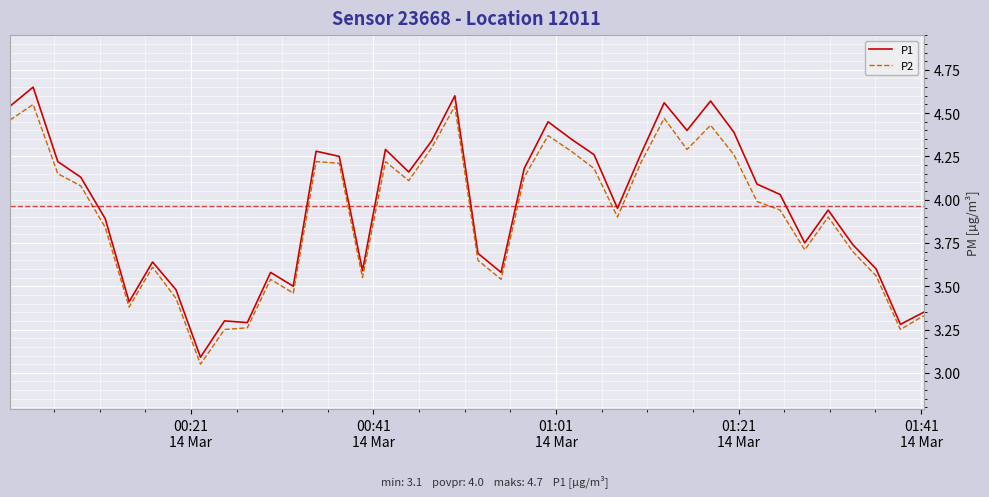

Which series has the largest range (max minus min)?

P1